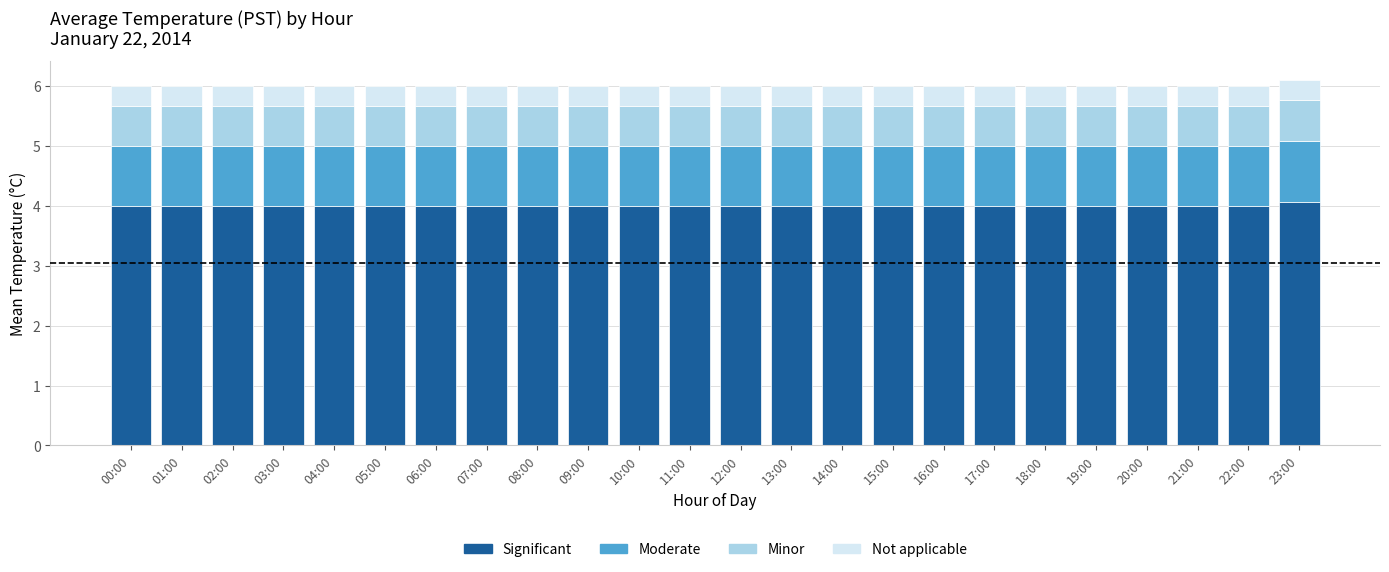

What is the sum of all Significant values?

96.1